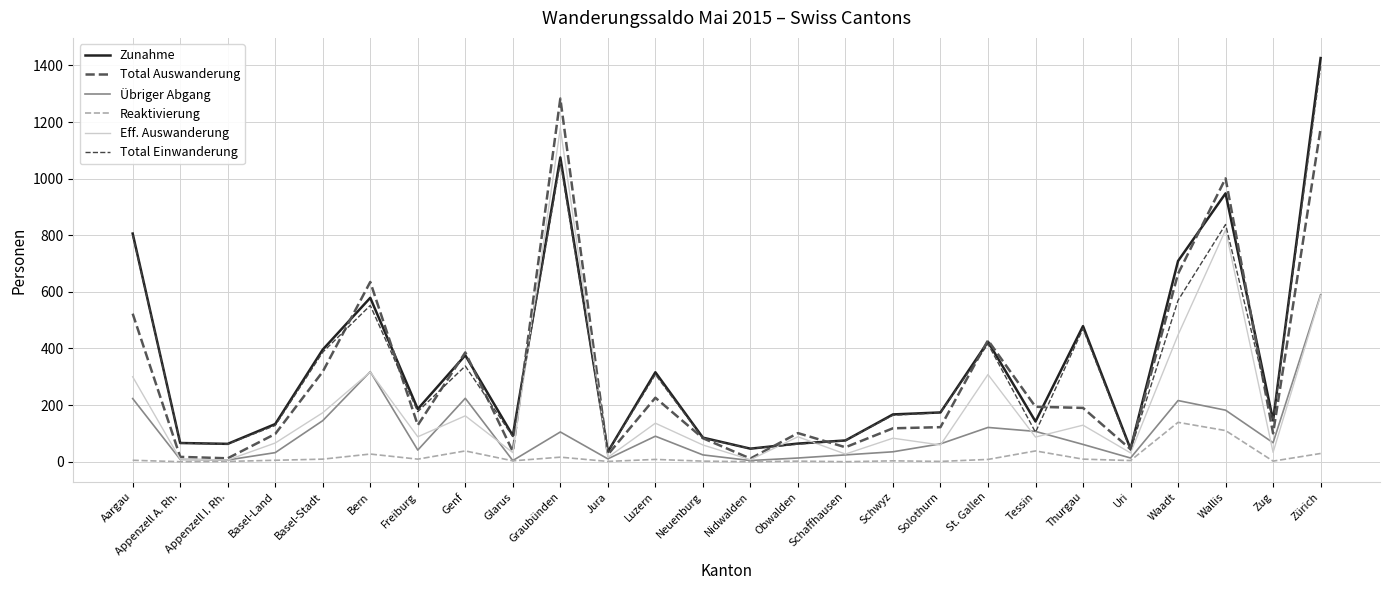

Reading right to left, extract all data points from this chart.

Zunahme: Zürich=1426	Zug=146	Wallis=948	Waadt=709	Uri=45	Thurgau=479	Tessin=142	St. Gallen=424	Solothurn=174	Schwyz=167	Schaffhausen=75	Obwalden=64	Nidwalden=46	Neuenburg=85	Luzern=316	Jura=35	Graubünden=1075	Glarus=92	Genf=376	Freiburg=186	Bern=579	Basel-Stadt=396	Basel-Land=133	Appenzell I. Rh.=63	Appenzell A. Rh.=66	Aargau=806
Total Auswanderung: Zürich=1177	Zug=100	Wallis=1001	Waadt=664	Uri=44	Thurgau=190	Tessin=194	St. Gallen=429	Solothurn=122	Schwyz=118	Schaffhausen=51	Obwalden=101	Nidwalden=11	Neuenburg=83	Luzern=226	Jura=25	Graubünden=1283	Glarus=36	Genf=386	Freiburg=129	Bern=635	Basel-Stadt=318	Basel-Land=98	Appenzell I. Rh.=12	Appenzell A. Rh.=17	Aargau=523
Übriger Abgang: Zürich=590	Zug=67	Wallis=182	Waadt=216	Uri=13	Thurgau=61	Tessin=107	St. Gallen=121	Solothurn=63	Schwyz=35	Schaffhausen=24	Obwalden=13	Nidwalden=4	Neuenburg=24	Luzern=90	Jura=10	Graubünden=105	Glarus=4	Genf=224	Freiburg=41	Bern=318	Basel-Stadt=145	Basel-Land=32	Appenzell I. Rh.=6	Appenzell A. Rh.=8	Aargau=223
Reaktivierung: Zürich=29	Zug=2	Wallis=110	Waadt=139	Uri=4	Thurgau=9	Tessin=38	St. Gallen=8	Solothurn=1	Schwyz=3	Schaffhausen=0	Obwalden=2	Nidwalden=0	Neuenburg=2	Luzern=8	Jura=1	Graubünden=16	Glarus=3	Genf=38	Freiburg=9	Bern=27	Basel-Stadt=9	Basel-Land=5	Appenzell I. Rh.=1	Appenzell A. Rh.=0	Aargau=5
Eff. Auswanderung: Zürich=587	Zug=33	Wallis=819	Waadt=448	Uri=31	Thurgau=129	Tessin=87	St. Gallen=308	Solothurn=59	Schwyz=83	Schaffhausen=27	Obwalden=88	Nidwalden=7	Neuenburg=59	Luzern=136	Jura=15	Graubünden=1178	Glarus=32	Genf=162	Freiburg=88	Bern=317	Basel-Stadt=173	Basel-Land=66	Appenzell I. Rh.=6	Appenzell A. Rh.=9	Aargau=300
Total Einwanderung: Zürich=1397	Zug=144	Wallis=838	Waadt=570	Uri=41	Thurgau=470	Tessin=104	St. Gallen=416	Solothurn=173	Schwyz=164	Schaffhausen=75	Obwalden=62	Nidwalden=46	Neuenburg=83	Luzern=308	Jura=34	Graubünden=1059	Glarus=89	Genf=338	Freiburg=177	Bern=552	Basel-Stadt=387	Basel-Land=128	Appenzell I. Rh.=62	Appenzell A. Rh.=66	Aargau=801